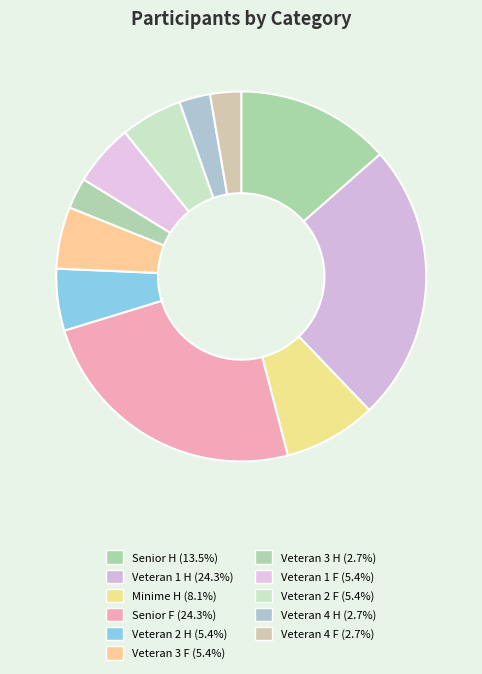

Is Veteran 3 F the majority of the pie?

No